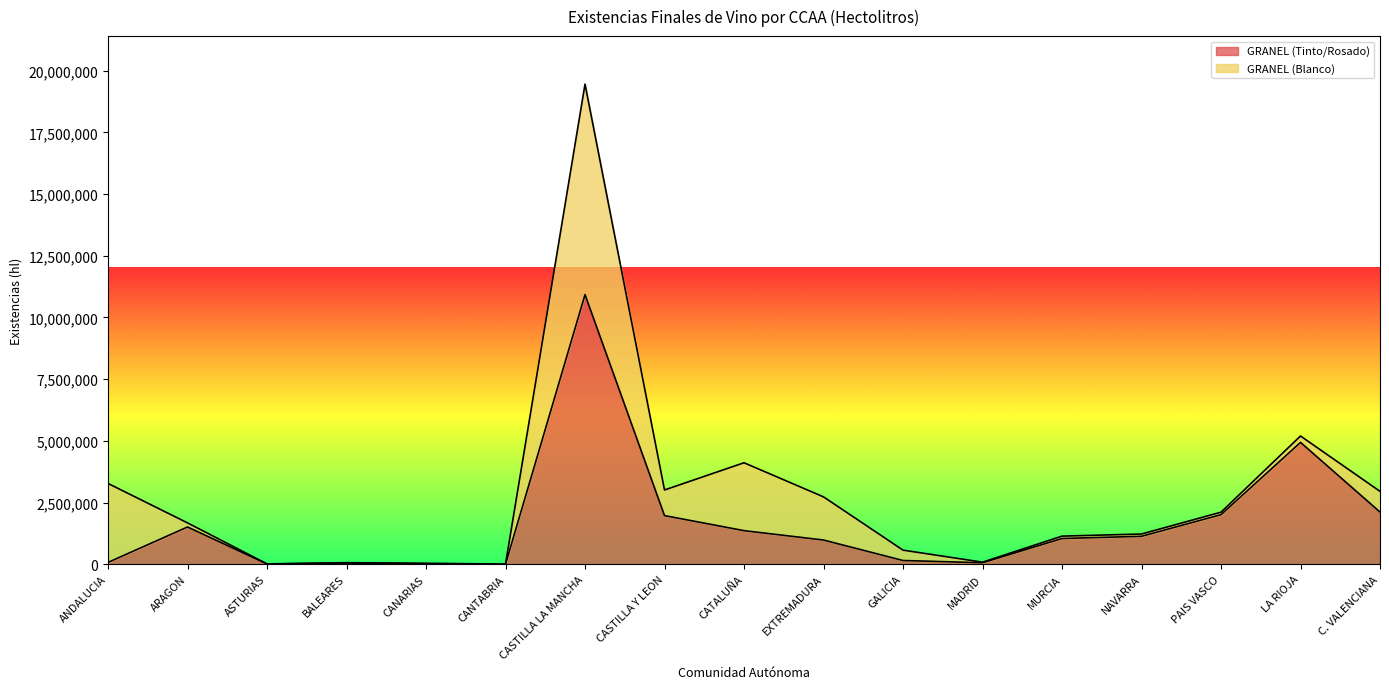

The value at CATALUÑA is 1359131. True or false?

True